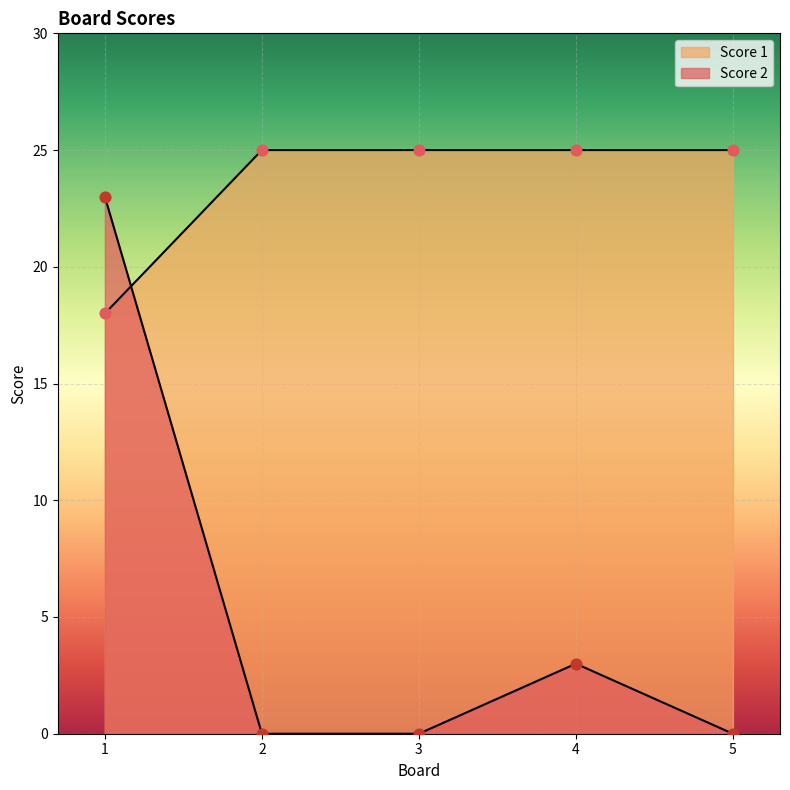

Which series reaches the maximum Y coordinate?

Score 1